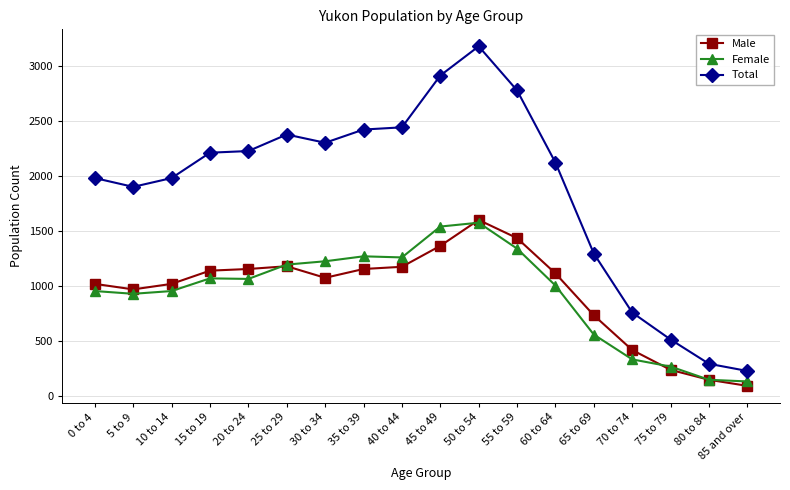

True or false: Male and Total cross at least once.

False